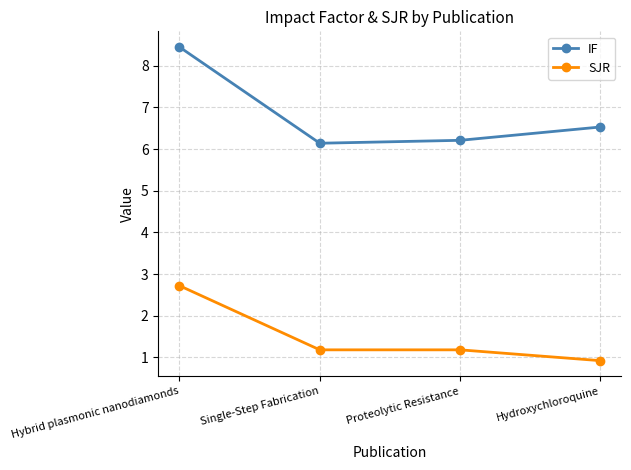

What position from the right is Proteolytic Resistance?

2